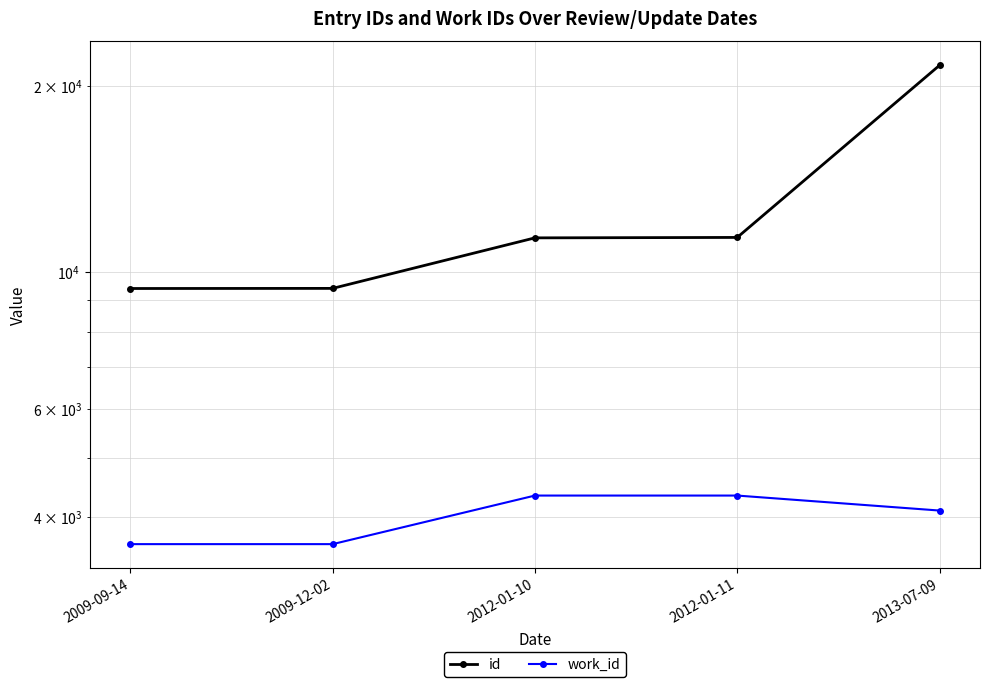

What is the label of the 1st point from the left?

2009-09-14